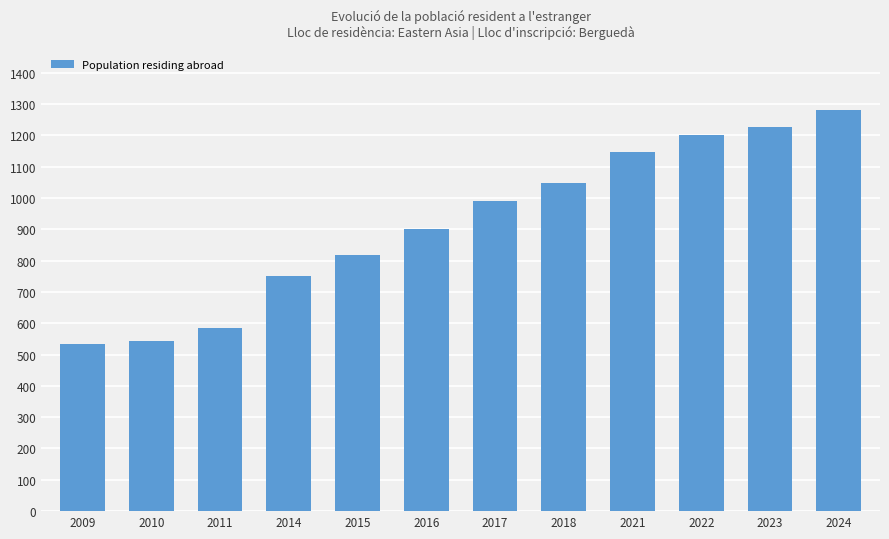

What is the minimum value shown in the chart?

532